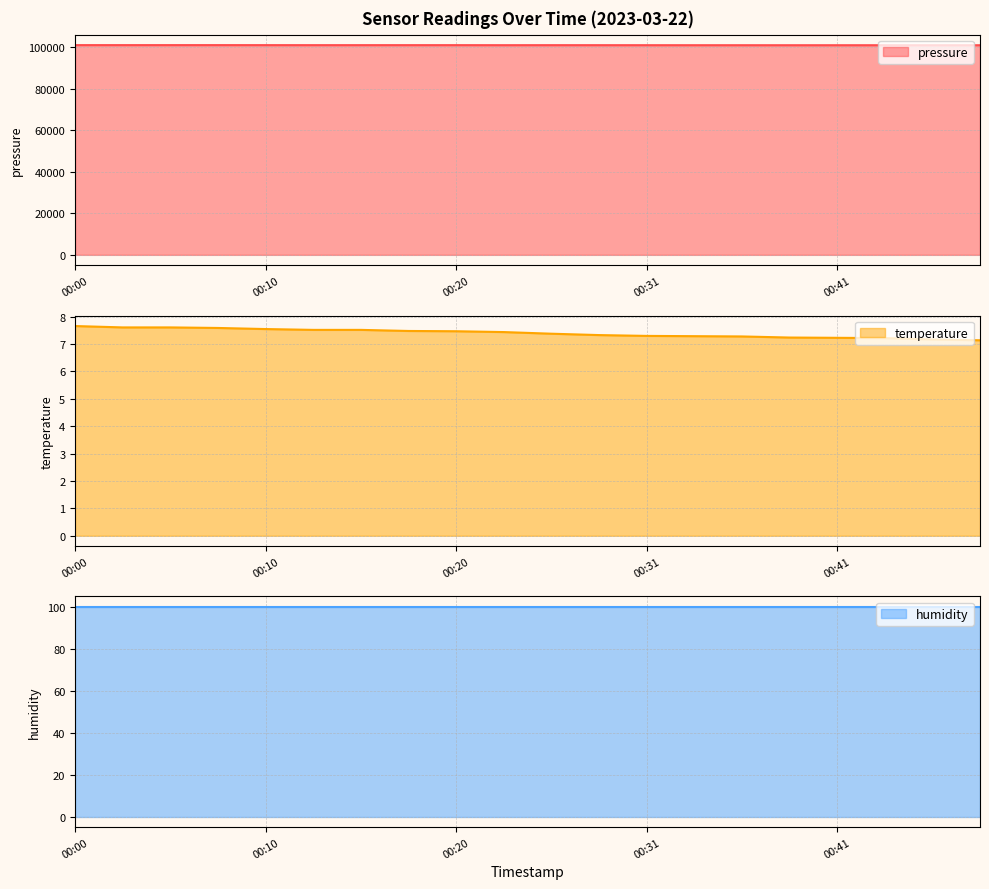

True or false: temperature has a value of 3.7 at 00:48.

False